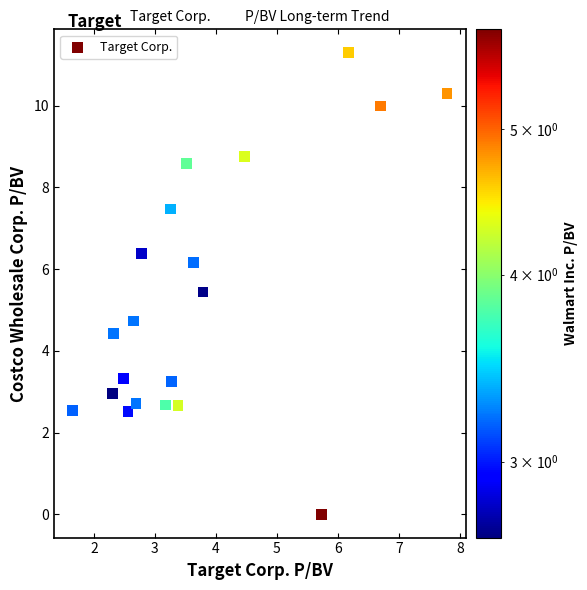

What is the range of Y values (max minus min)?

11.3